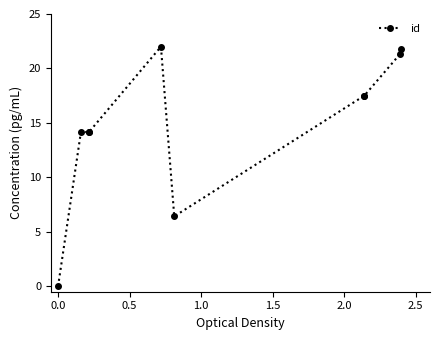

Which has a higher value, 1.0 or 2.0?

2.0